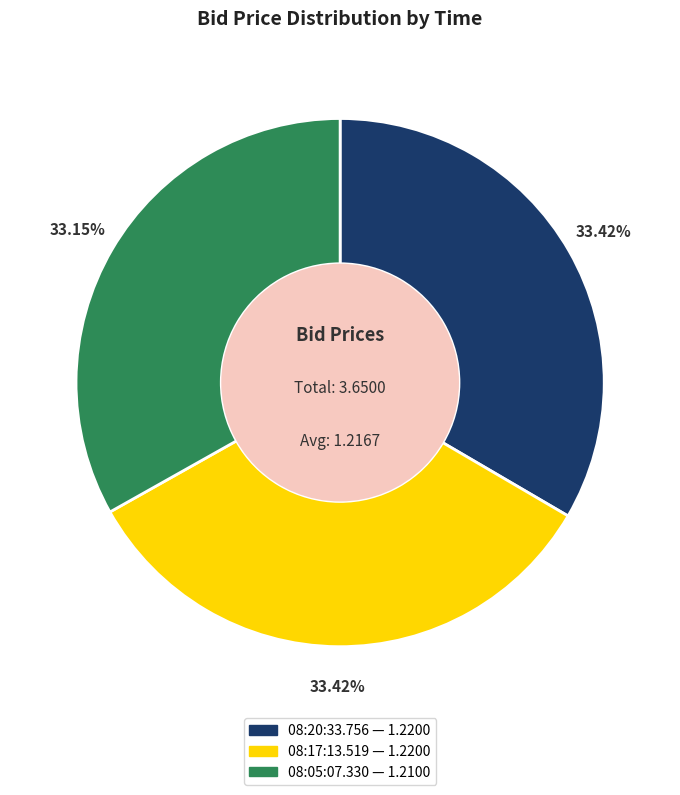

Combined, do 08:17:13.519 and 08:05:07.330 account for over 50%?

Yes